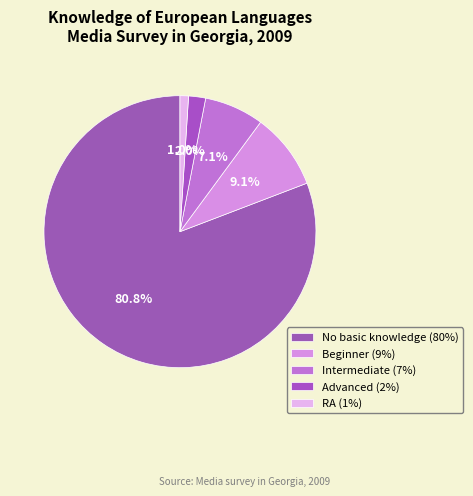

How many segments does this pie chart have?

5